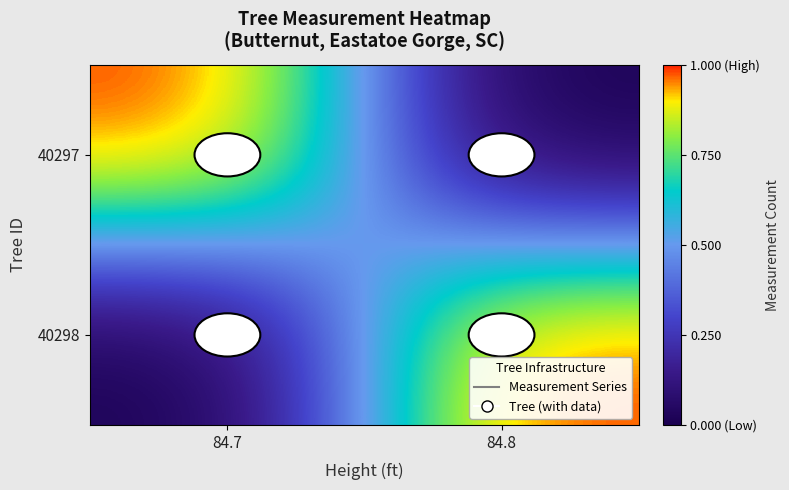

Which category has the highest value in the 40297 series?

84.7